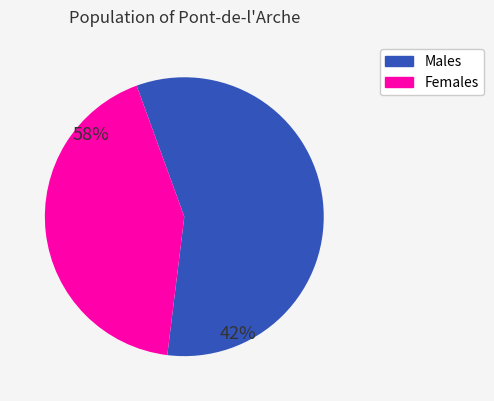

Combined, do Females and Males account for over 50%?

Yes